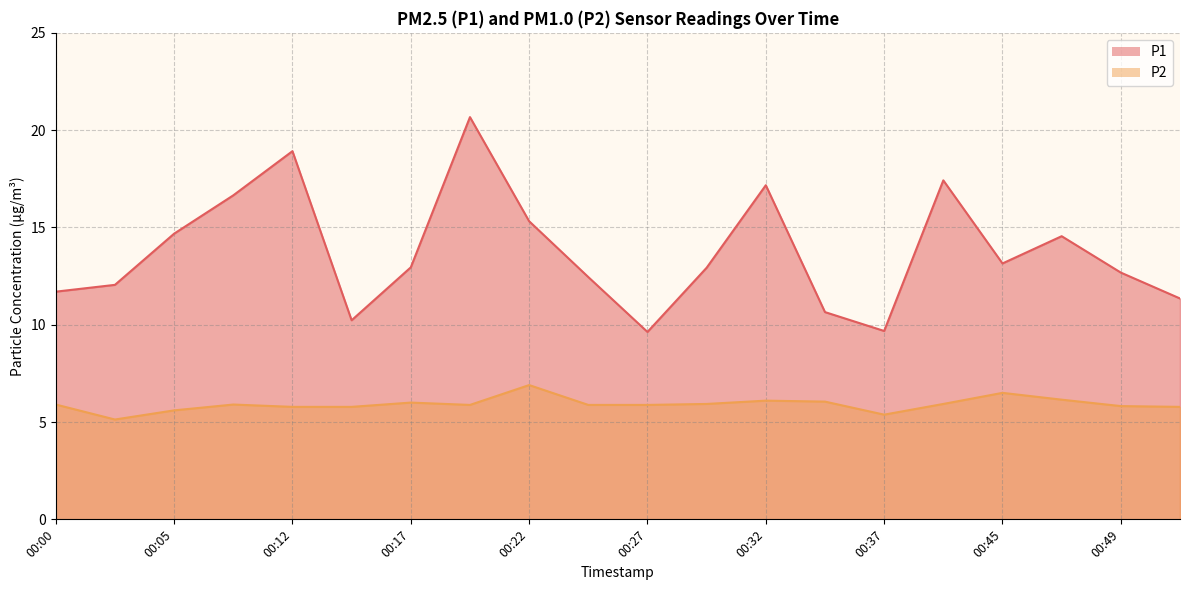

True or false: P1 has a value of 5.2 at 00:49.

False